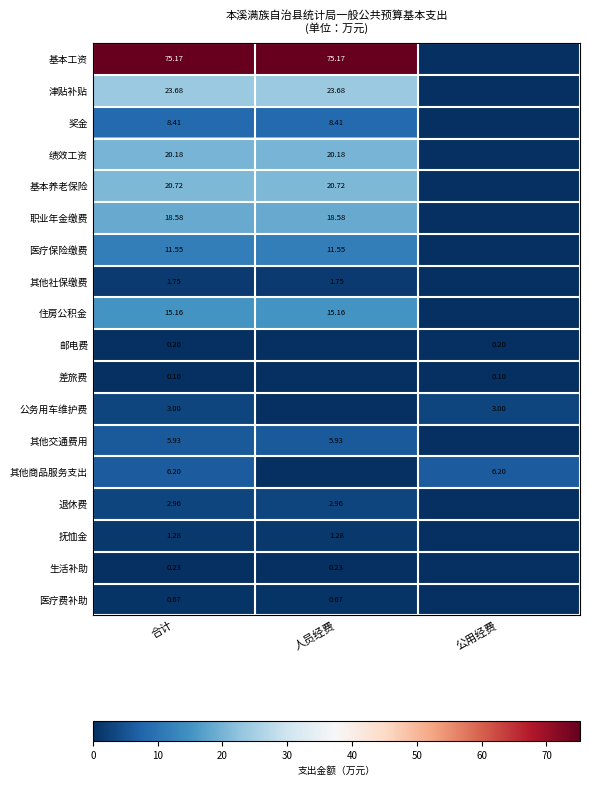

At 合计, list the series in order from largest to smallest.

基本工资, 津贴补贴, 基本养老保险, 绩效工资, 职业年金缴费, 住房公积金, 医疗保险缴费, 奖金, 其他商品服务支出, 其他交通费用, 公务用车维护费, 退休费, 其他社保缴费, 抚恤金, 医疗费补助, 生活补助, 邮电费, 差旅费